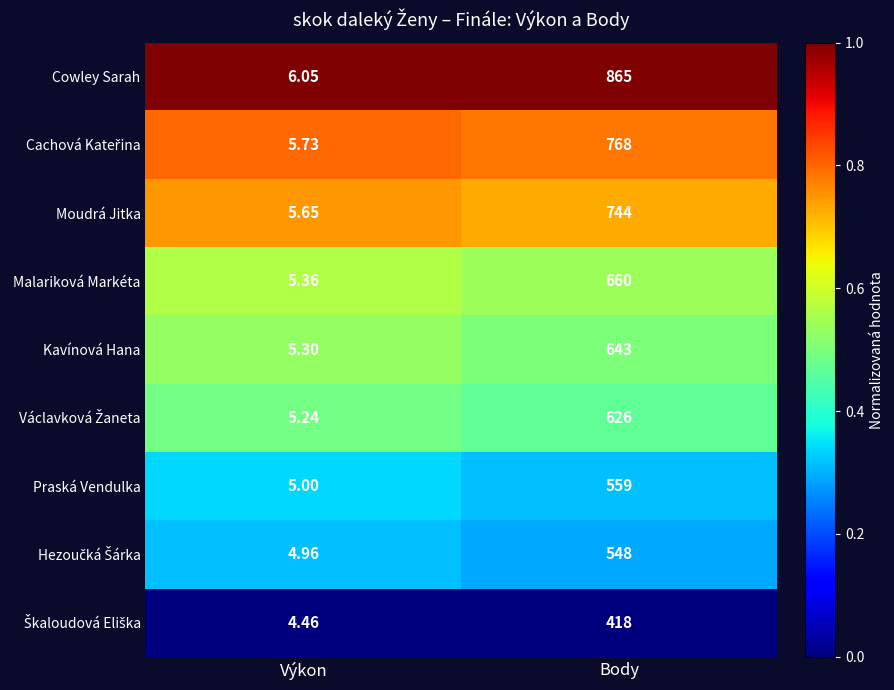

Which series has the widest spread of values?

Cowley Sarah